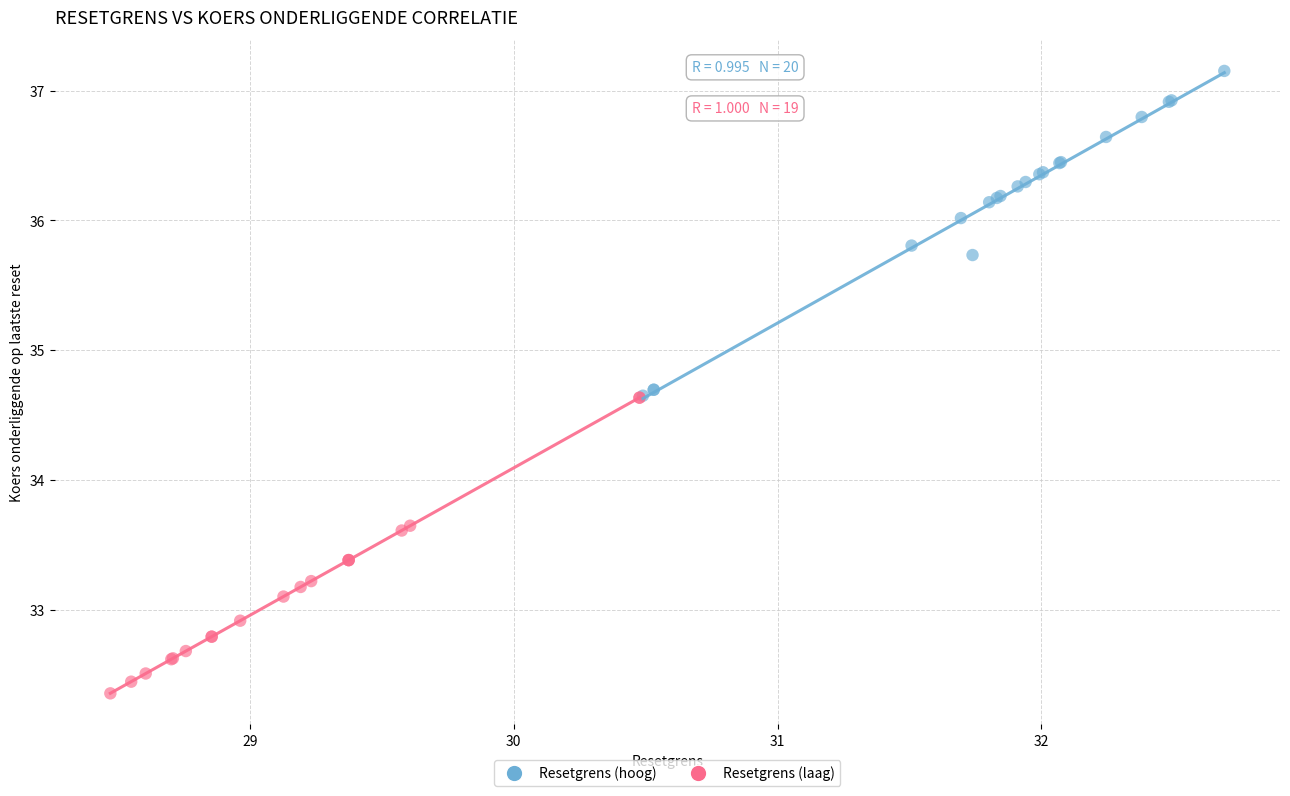

Which series reaches the maximum Y coordinate?

Resetgrens (hoog)